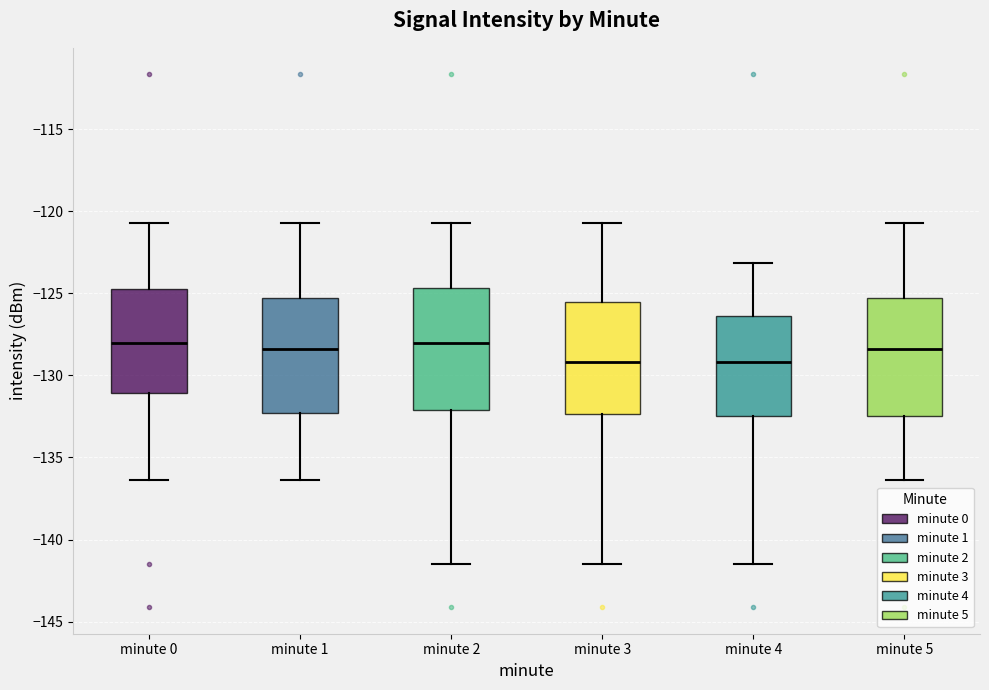

Reading left to right, transcribe this box plot: for each box, give where its median line is, the range the box spans, and where its two whiskers end, as read against the y-axis. The values are not printed on the chart, so give them approximately, as read against the axis.

minute 0: median -128.0, box -131.0 to -124.5, whiskers -136.5 to -121.0
minute 1: median -128.5, box -132.5 to -125.5, whiskers -136.5 to -121.0
minute 2: median -128.0, box -132.0 to -124.5, whiskers -141.5 to -121.0
minute 3: median -129.0, box -132.5 to -125.5, whiskers -141.5 to -121.0
minute 4: median -129.0, box -132.5 to -126.5, whiskers -141.5 to -123.0
minute 5: median -128.5, box -132.5 to -125.5, whiskers -136.5 to -121.0